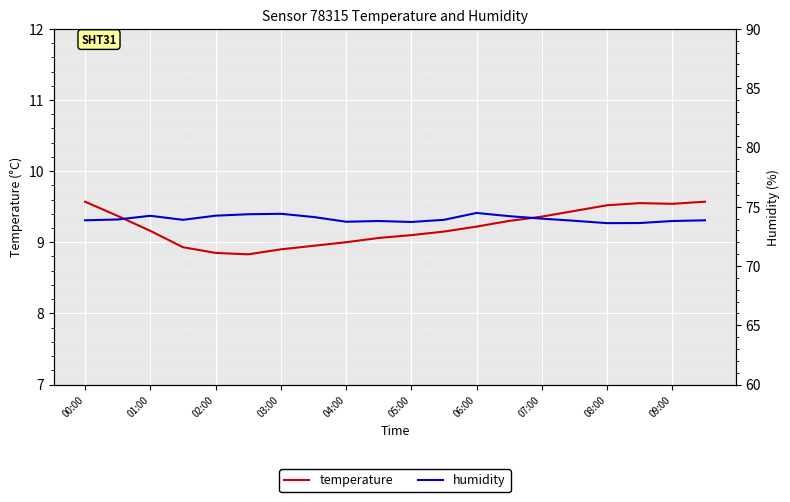

The value of temperature at 07:00 is 3.3. True or false?

False